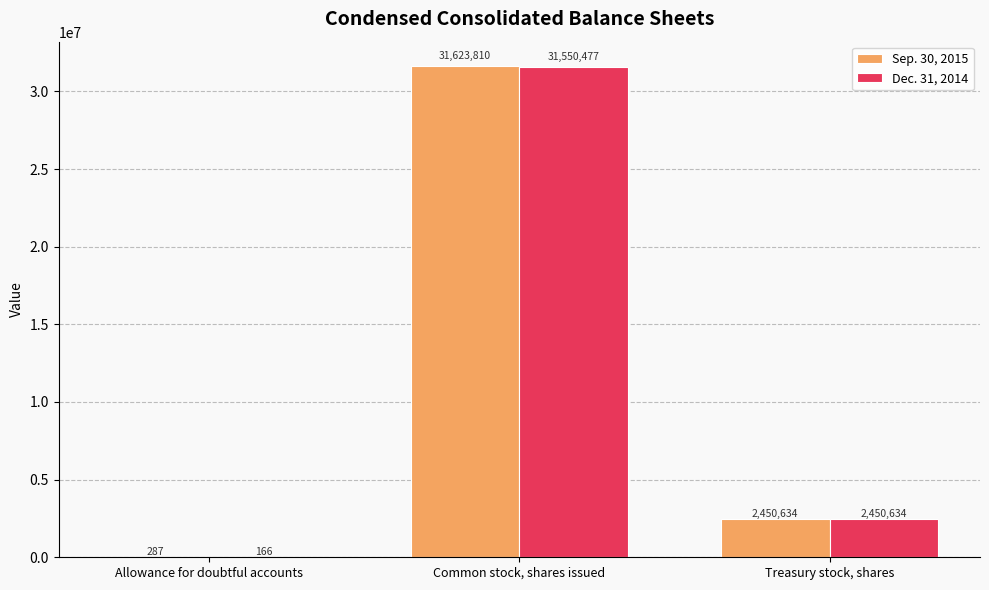

What is the sum of the Sep. 30, 2015 values at Treasury stock, shares and Common stock, shares issued?

34074444